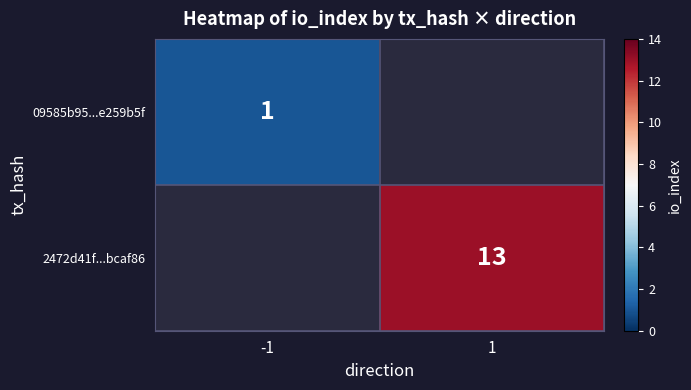

The value of 09585b95...e259b5f at -1 is 1. True or false?

True